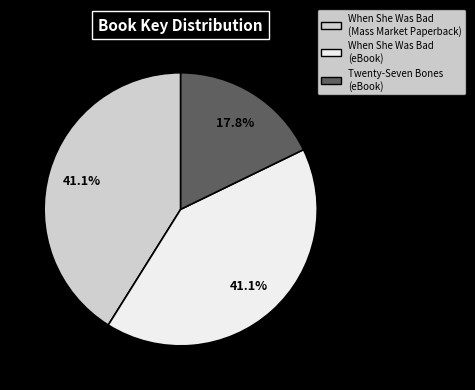

The When She Was Bad (eBook) slice represents 41% of the pie. True or false?

True